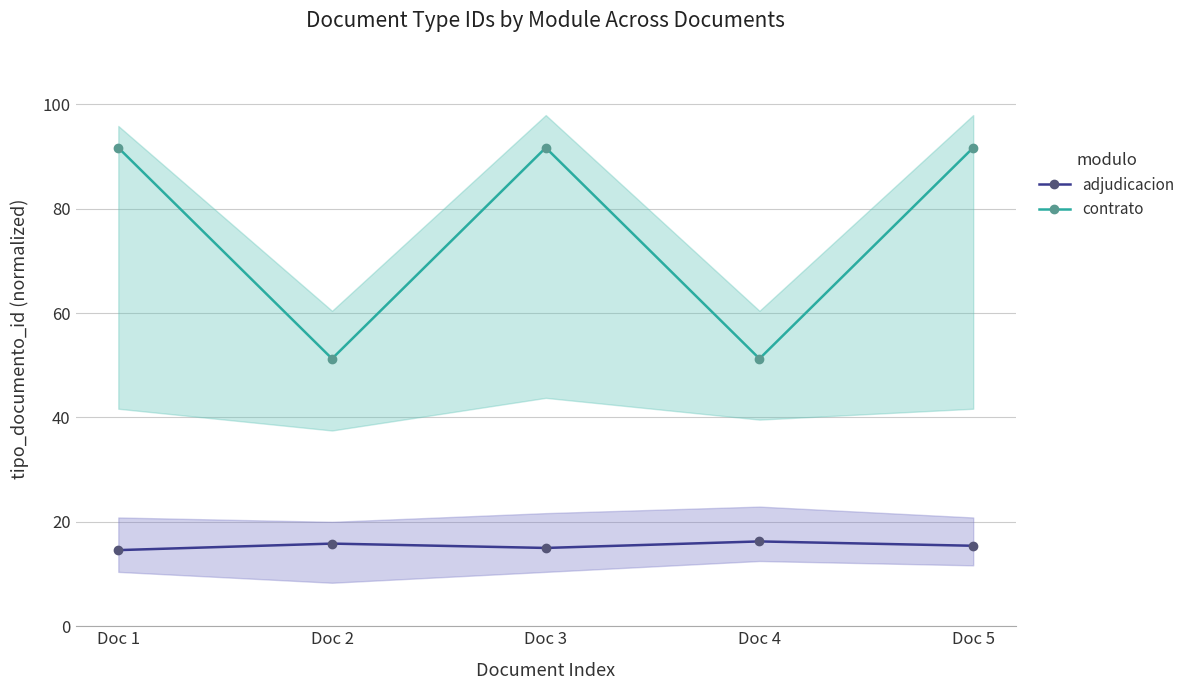

Reading left to right, what are all the values shown in this chart?

adjudicacion: 14.6	15.8	15.0	16.2	15.4
contrato: 91.7	51.2	91.7	51.2	91.7